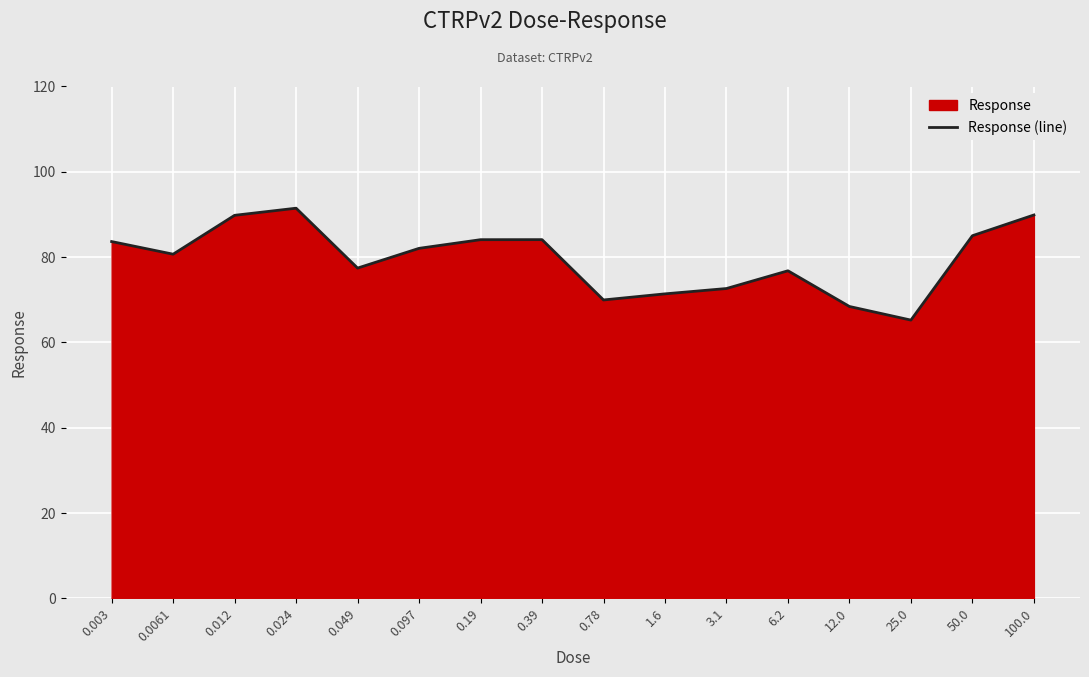

What is the change in value from 0.0061 to 25.0?

-15.5